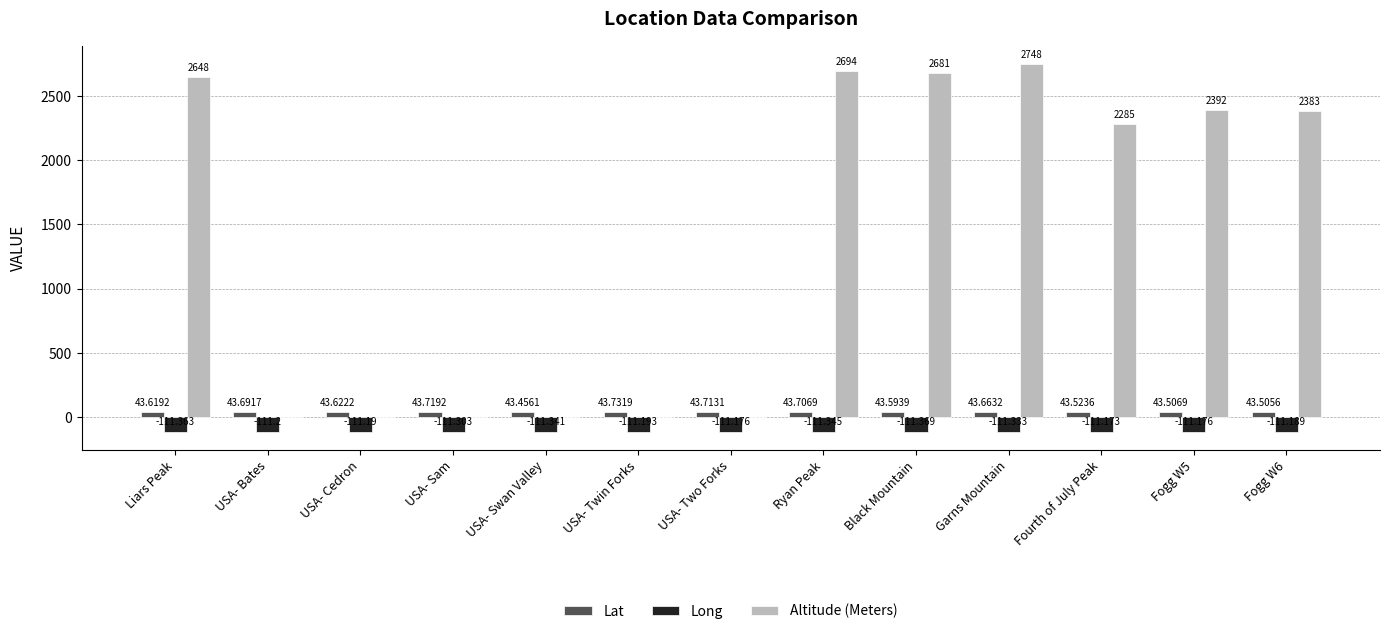

Which series changed the most between USA- Sam and Fogg W6?

Altitude (Meters)